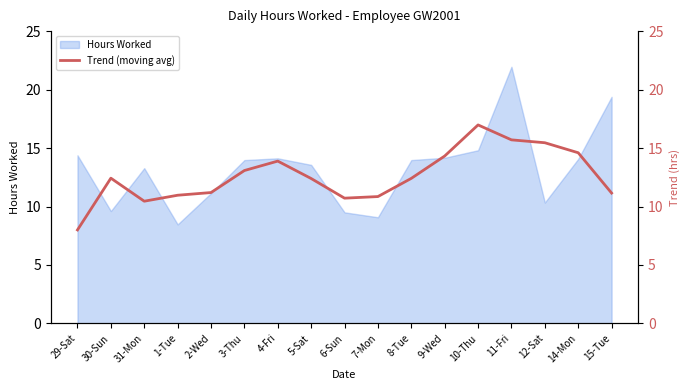

How many interior local peaks (higher than both neighbors) does the data have?

3